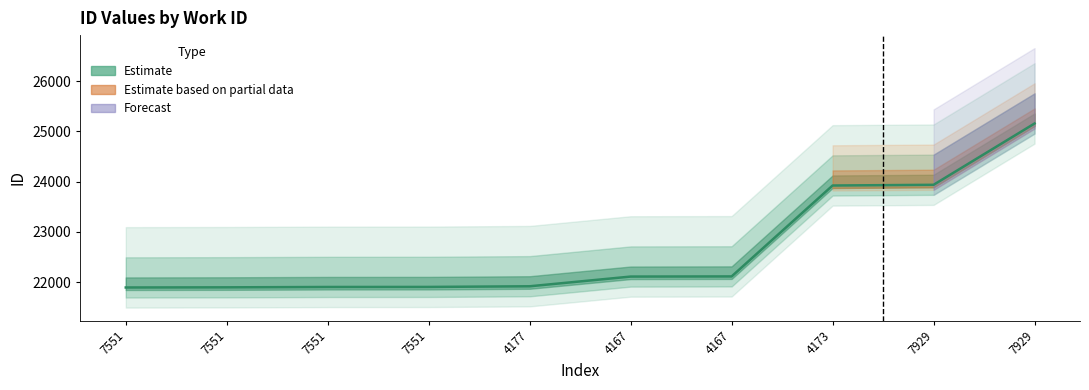

What is the ratio of the value at 4177 to the value at 4167?

1.0